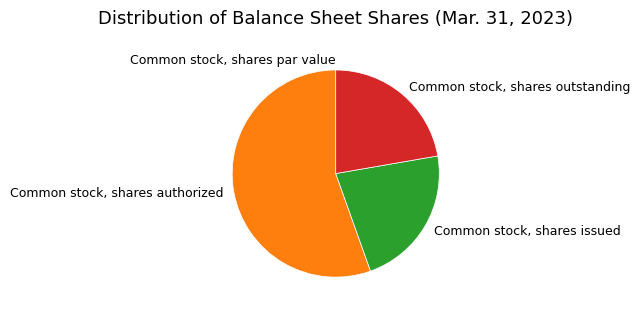

What is the largest slice in the pie chart?

Common stock, shares authorized